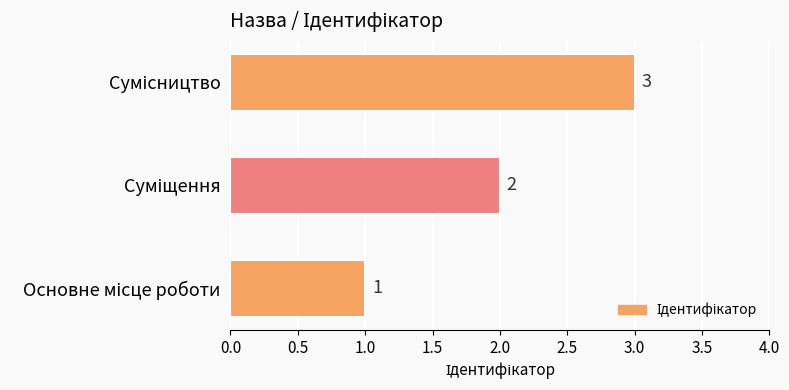

What is the sum of all values?

6